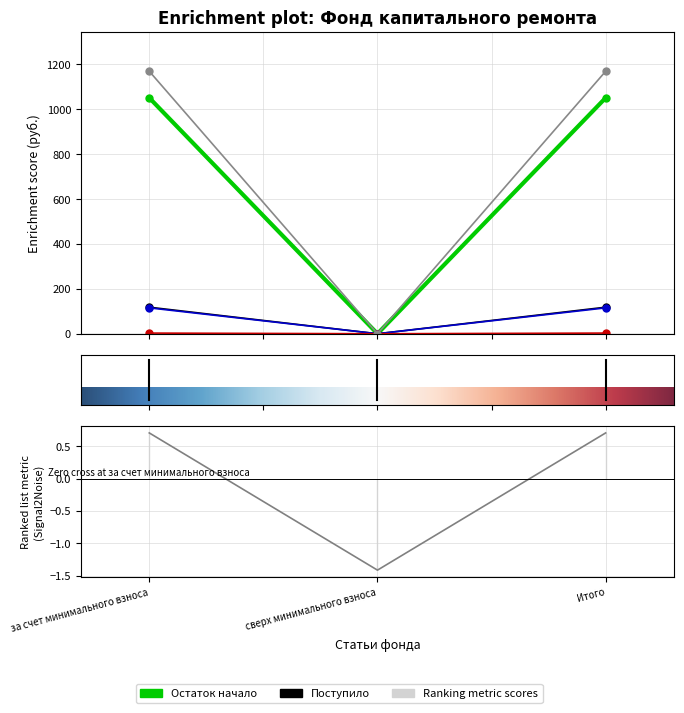

How many values in Поступило всего are above zero?

2